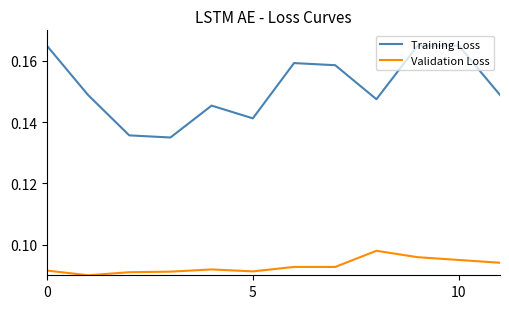

Rank the series by their average value, from lowest to highest.

Validation Loss, Training Loss